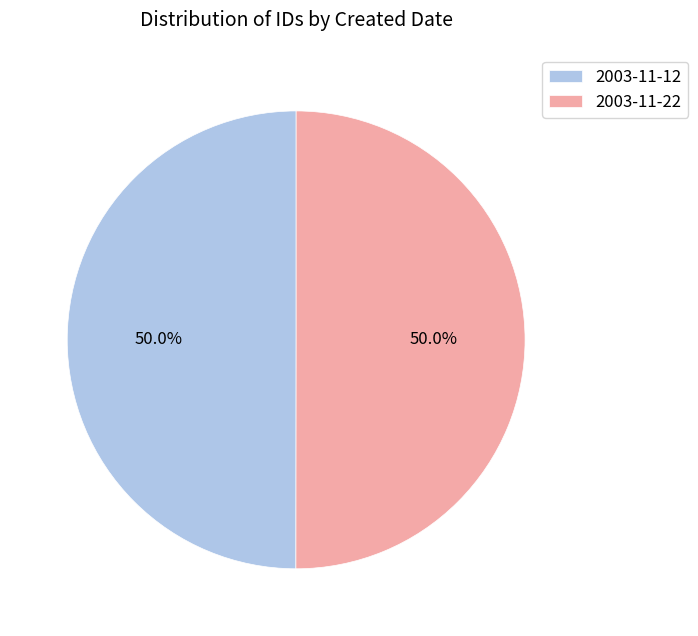

What is the total percentage of 2003-11-22 and 2003-11-12?

100.0%